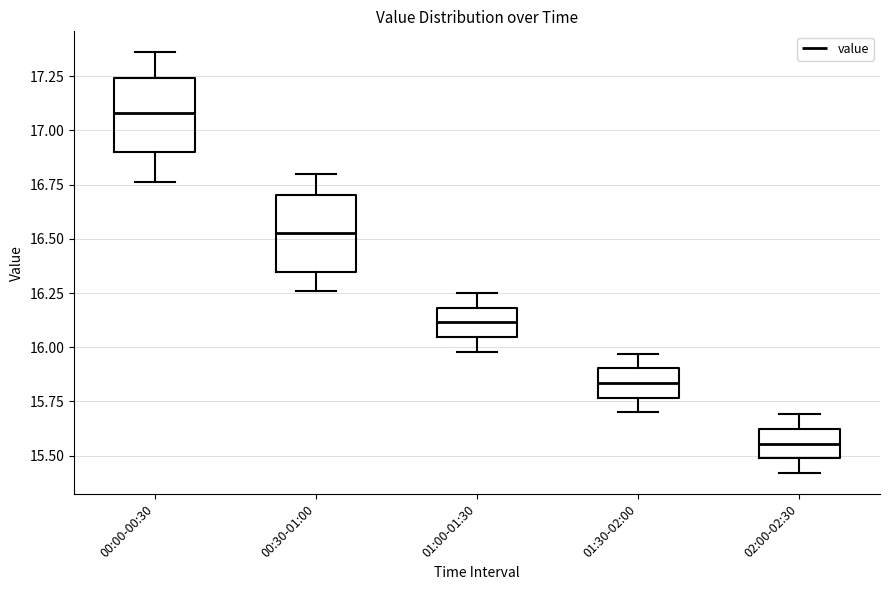

Reading left to right, read every box against the y-axis: the position of its median line, the range the box covers, and the ends of its whiskers. The values are not printed on the chart, so give them approximately, as read against the axis.

00:00-00:30: median 17.10, box 16.90 to 17.25, whiskers 16.75 to 17.35
00:30-01:00: median 16.55, box 16.35 to 16.70, whiskers 16.25 to 16.80
01:00-01:30: median 16.10, box 16.05 to 16.20, whiskers 16.00 to 16.25
01:30-02:00: median 15.85, box 15.75 to 15.90, whiskers 15.70 to 15.95
02:00-02:30: median 15.55, box 15.50 to 15.60, whiskers 15.40 to 15.70